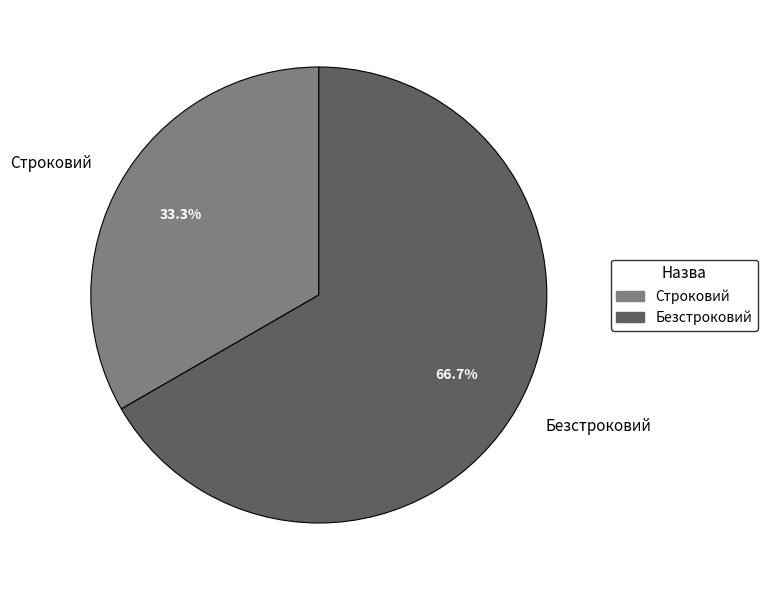

Is there a majority slice in this chart?

Yes